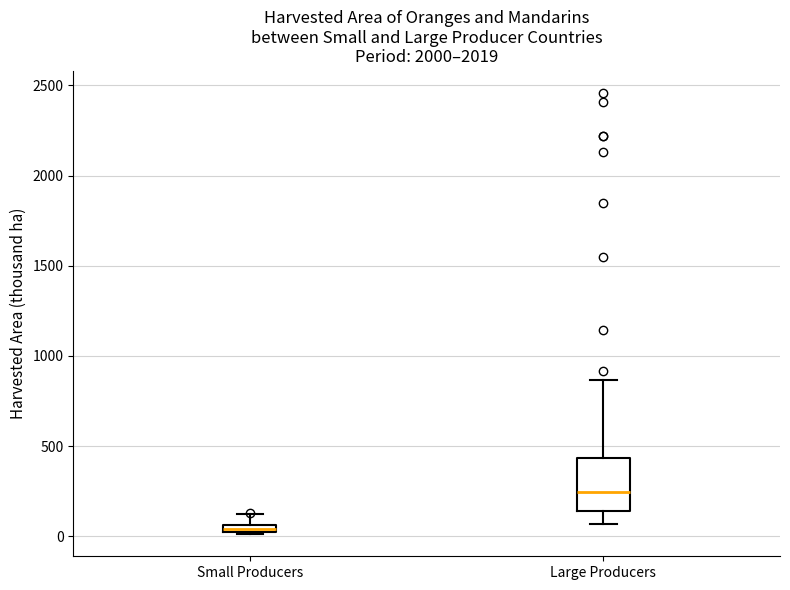

Where is the upper edge of the box for Small Producers on the y-axis? The values are not printed on the chart, so give them approximately, as read against the axis.

50